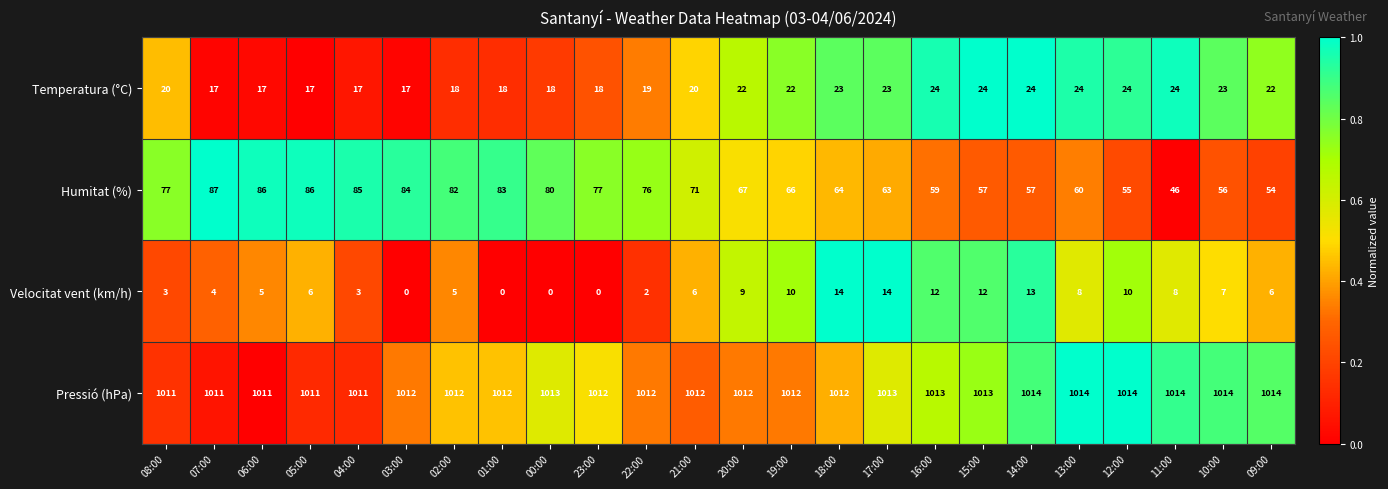

Is it true that Pressió (hPa) equals 215 at 20:00?

False